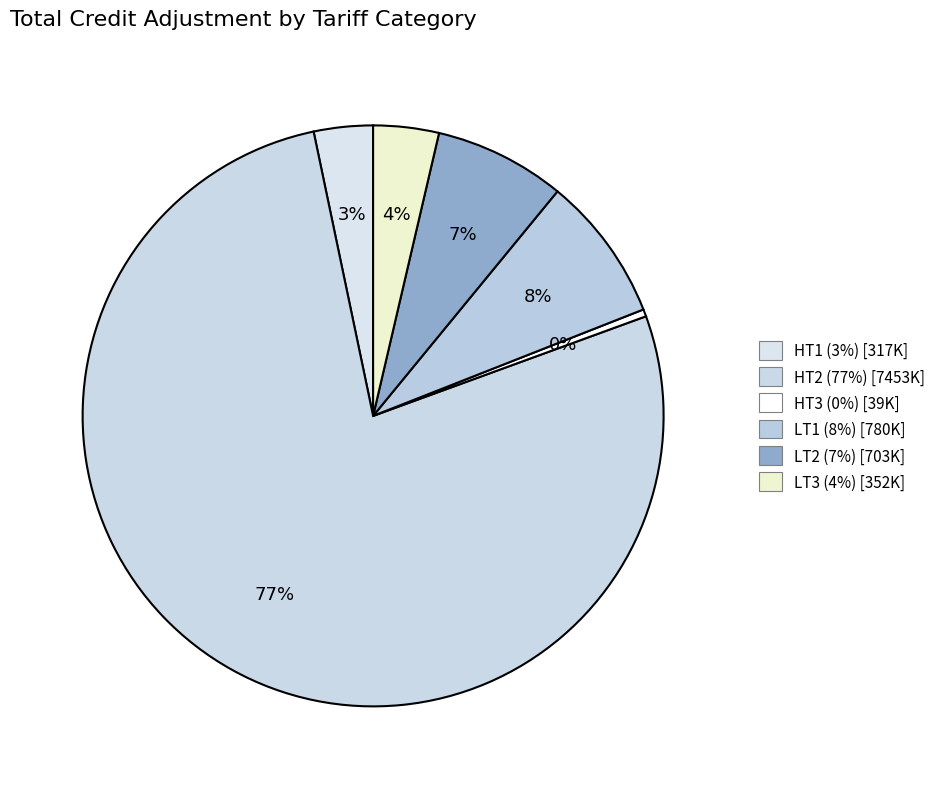

What is the smallest slice in the pie chart?

HT3